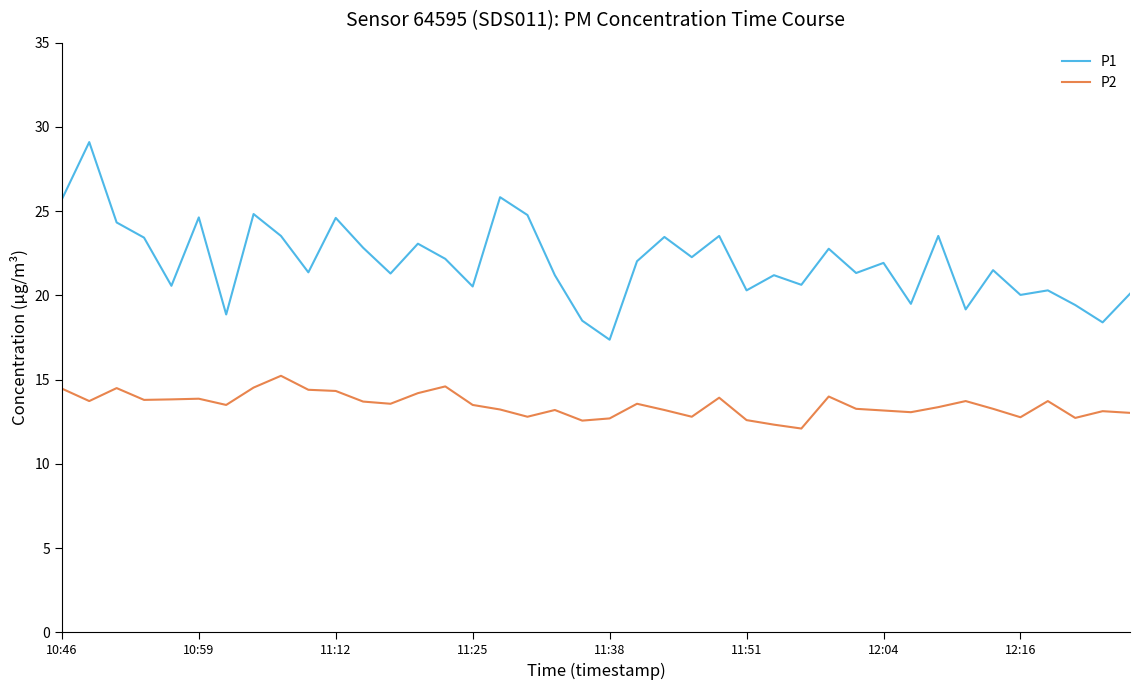

Which series has the largest total across all categories?

P1